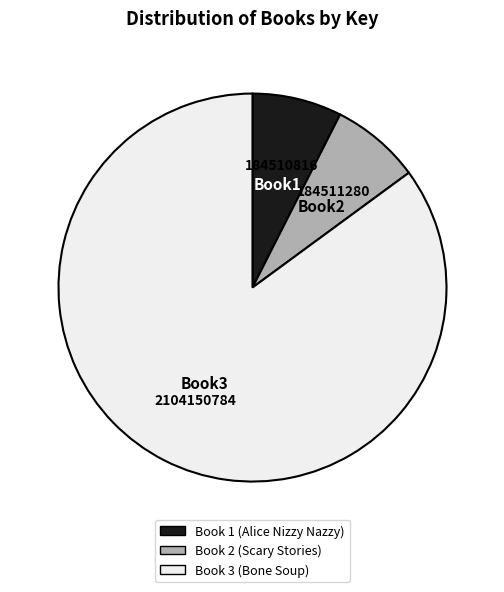

Which category has the biggest portion of the pie?

Book 3 (Bone Soup)